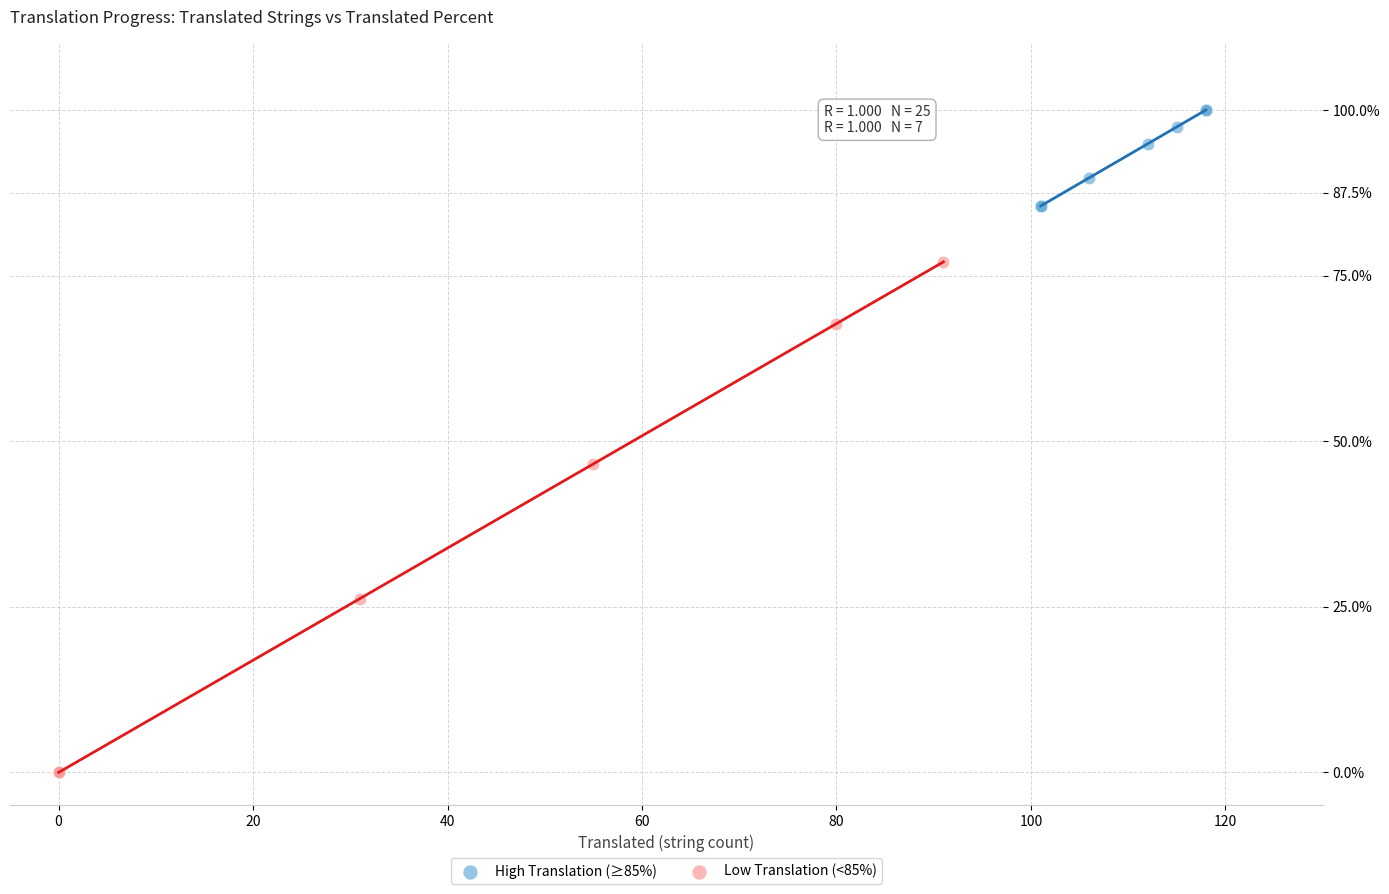

Which series reaches the maximum Y coordinate?

High Translation (≥85%)